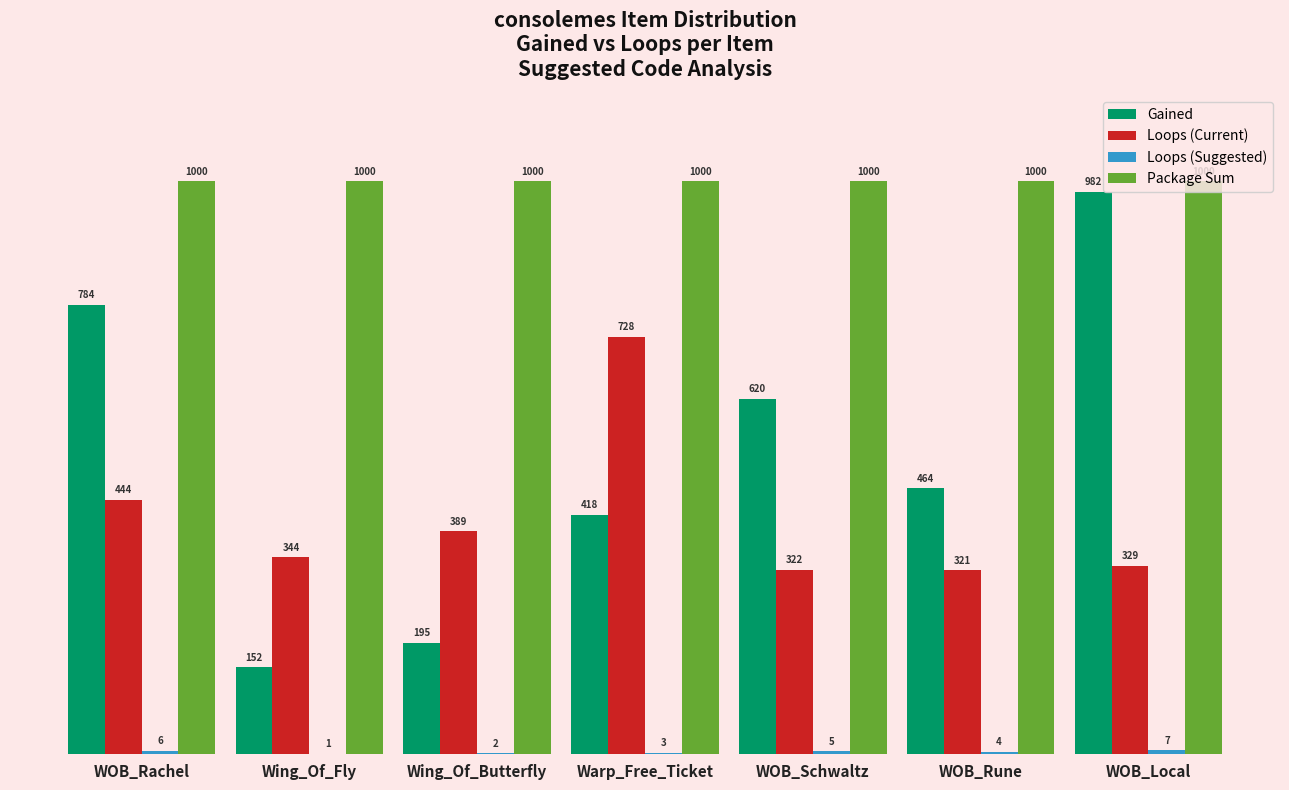

Is it true that Loops (Current) equals 223 at WOB_Local?

False